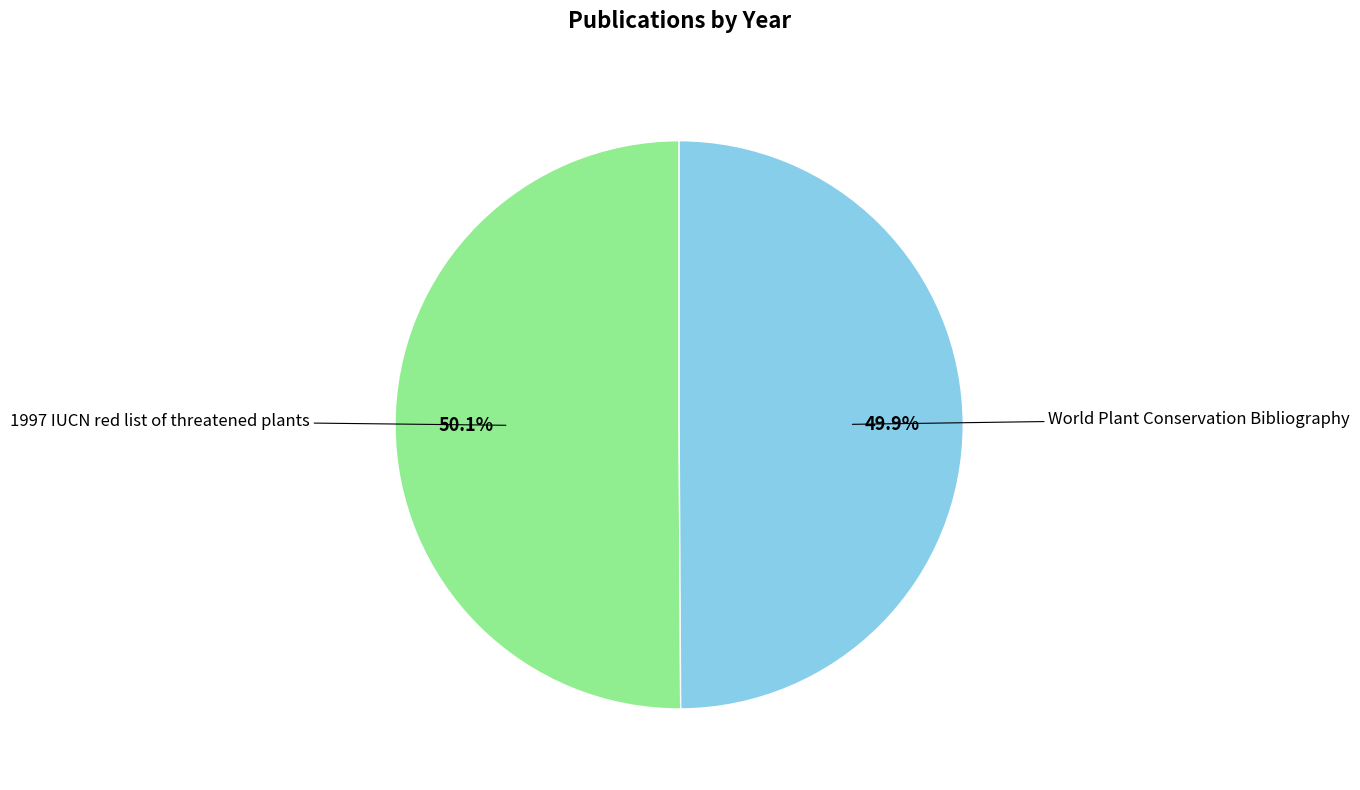

The 1997 IUCN red list of threatened plants slice represents 60% of the pie. True or false?

False